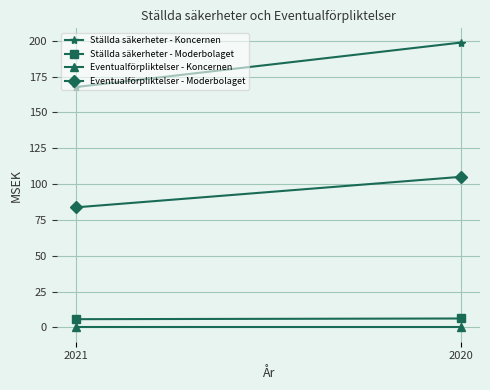

At 2020, list the series in order from smallest to largest.

Eventualförpliktelser - Koncernen, Ställda säkerheter - Moderbolaget, Eventualförpliktelser - Moderbolaget, Ställda säkerheter - Koncernen